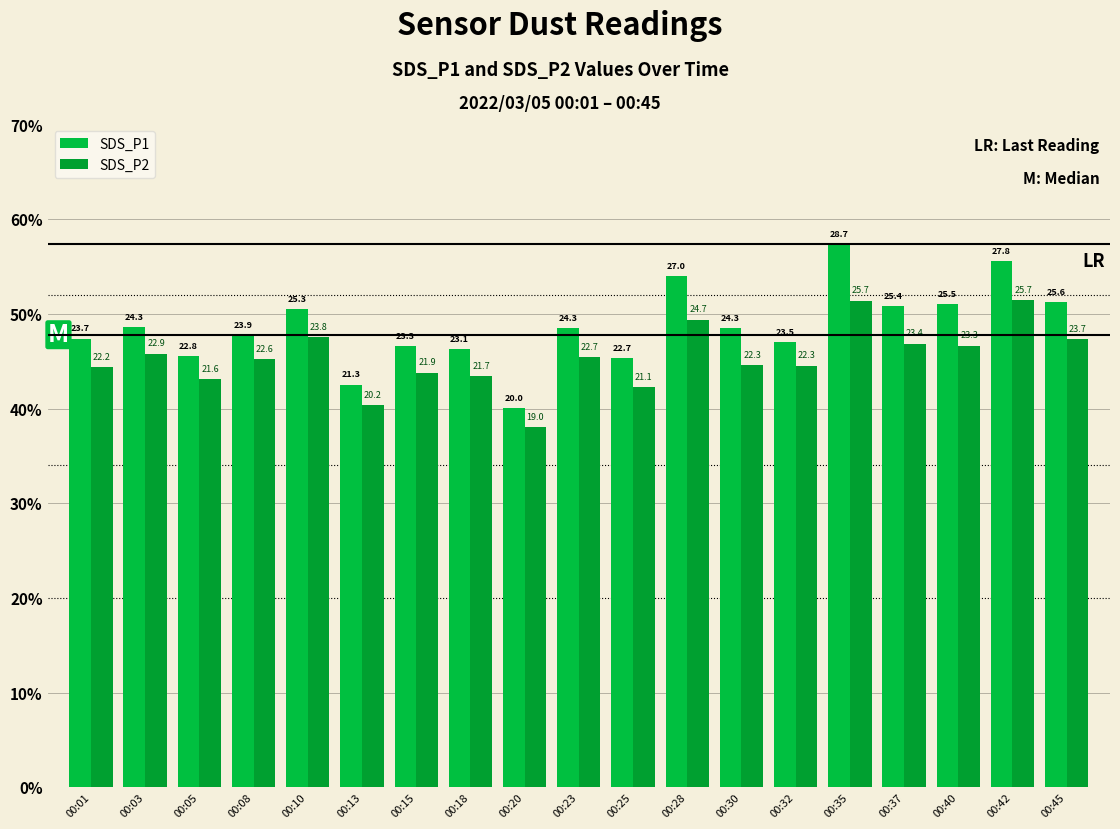

Reading left to right, transcribe all the data shown in this chart.

SDS_P1: 00:01=23.7	00:03=24.3	00:05=22.8	00:08=23.9	00:10=25.3	00:13=21.3	00:15=23.3	00:18=23.1	00:20=20.0	00:23=24.3	00:25=22.7	00:28=27.0	00:30=24.3	00:32=23.5	00:35=28.7	00:37=25.4	00:40=25.5	00:42=27.8	00:45=25.6
SDS_P2: 00:01=22.2	00:03=22.9	00:05=21.6	00:08=22.6	00:10=23.8	00:13=20.2	00:15=21.9	00:18=21.7	00:20=19.0	00:23=22.7	00:25=21.1	00:28=24.7	00:30=22.3	00:32=22.3	00:35=25.7	00:37=23.4	00:40=23.3	00:42=25.7	00:45=23.7